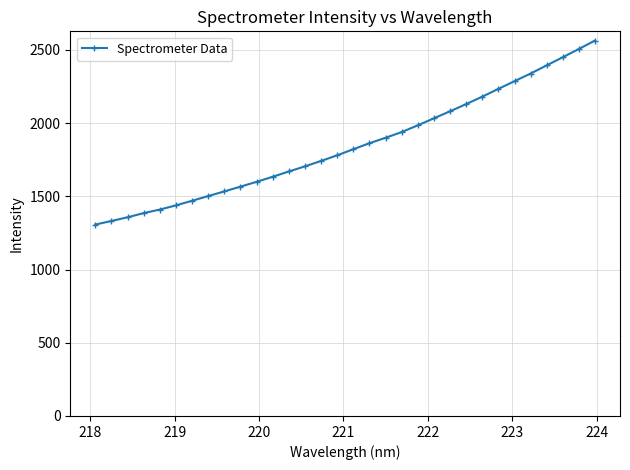

What is the maximum value shown in the chart?

2563.4